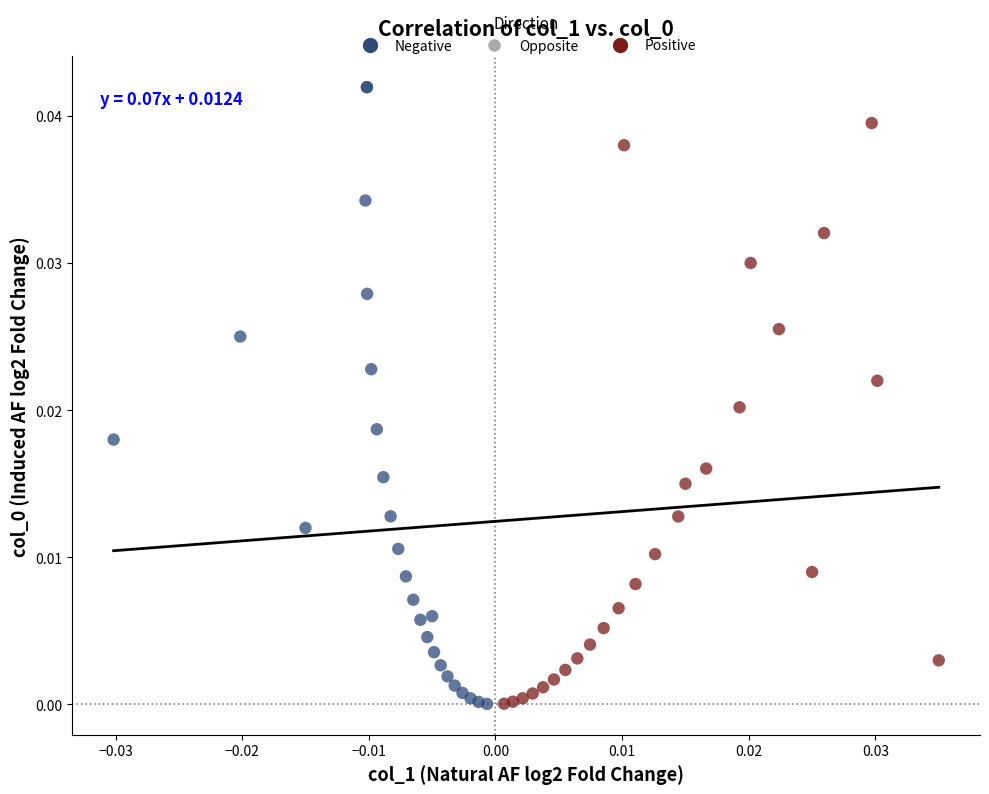

Which series reaches the maximum Y coordinate?

Negative